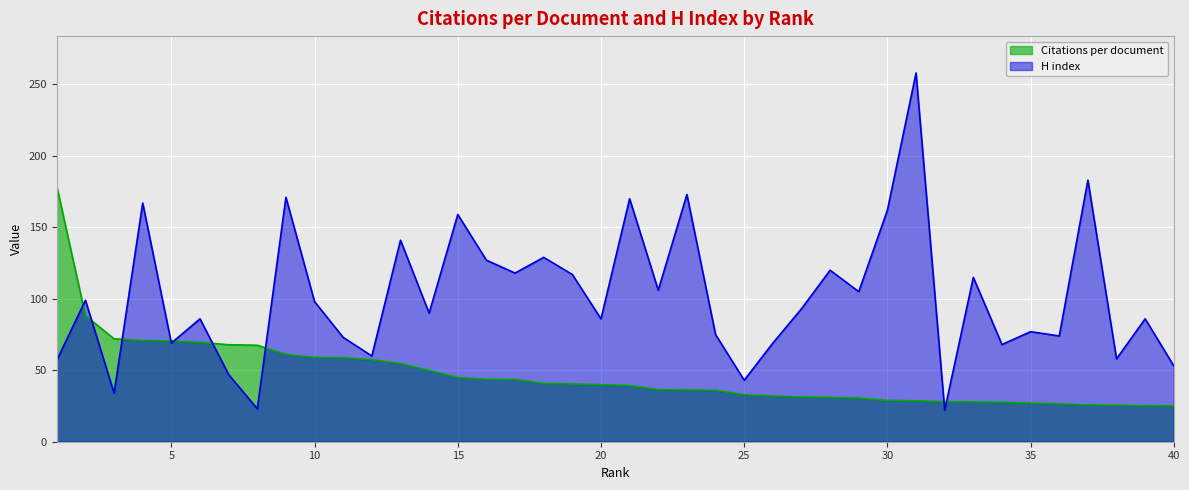

Which series has the widest spread of values?

H index